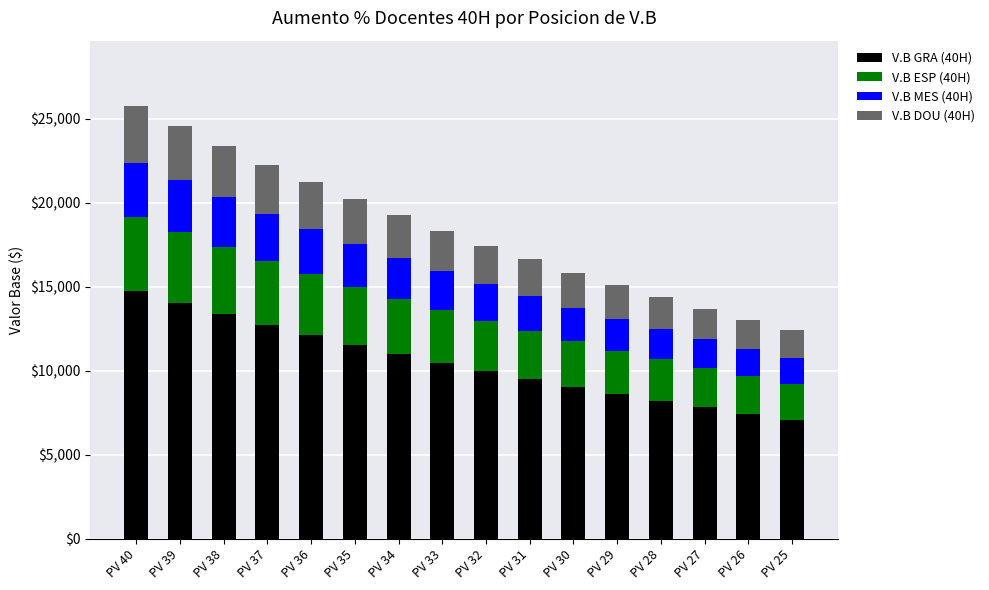

What are all the series names shown in the legend?

V.B GRA (40H), V.B ESP (40H), V.B MES (40H), V.B DOU (40H)